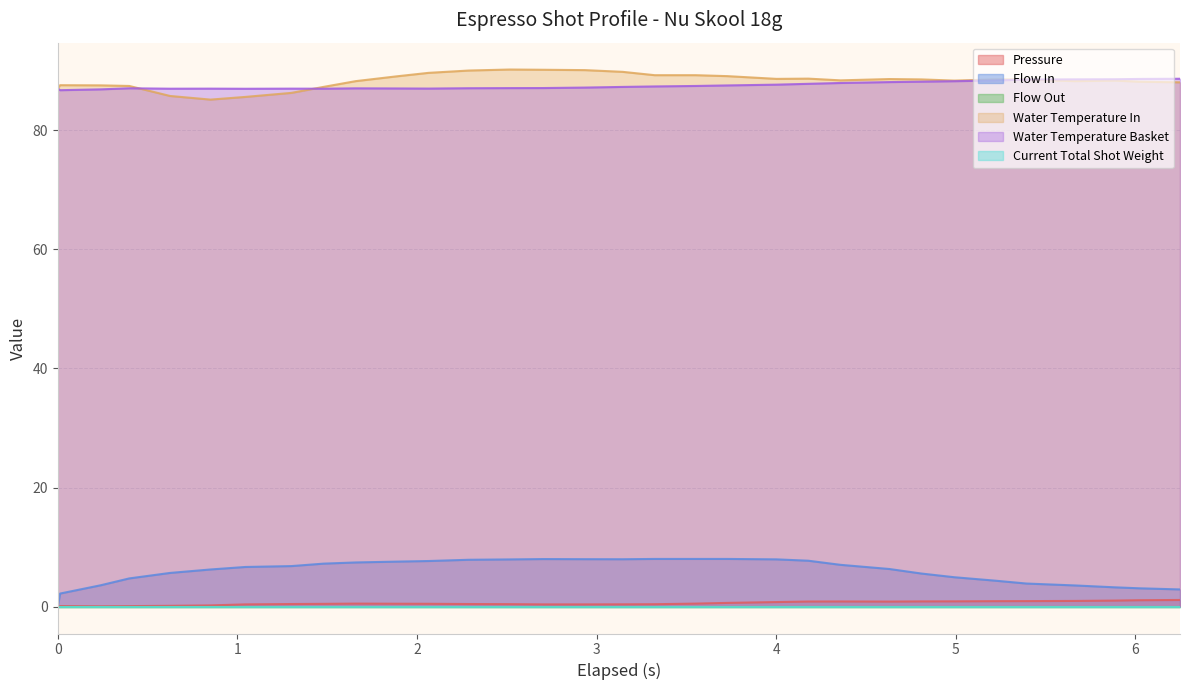

What is the value of the pressure point at the 28th from the left?

0.9